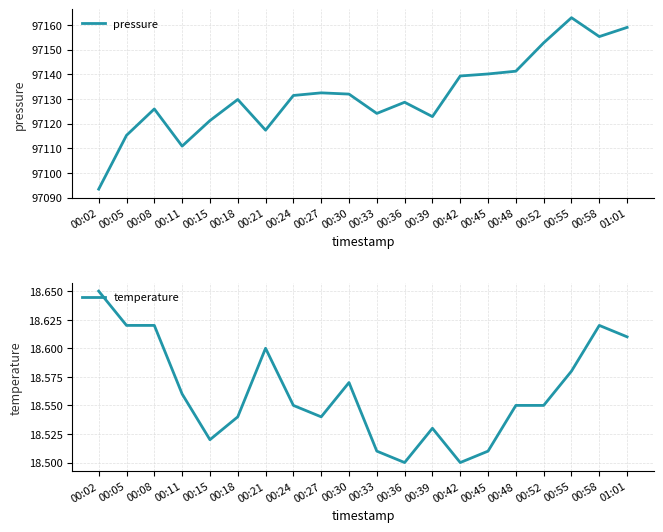

What is the label of the 7th point from the right?

00:42